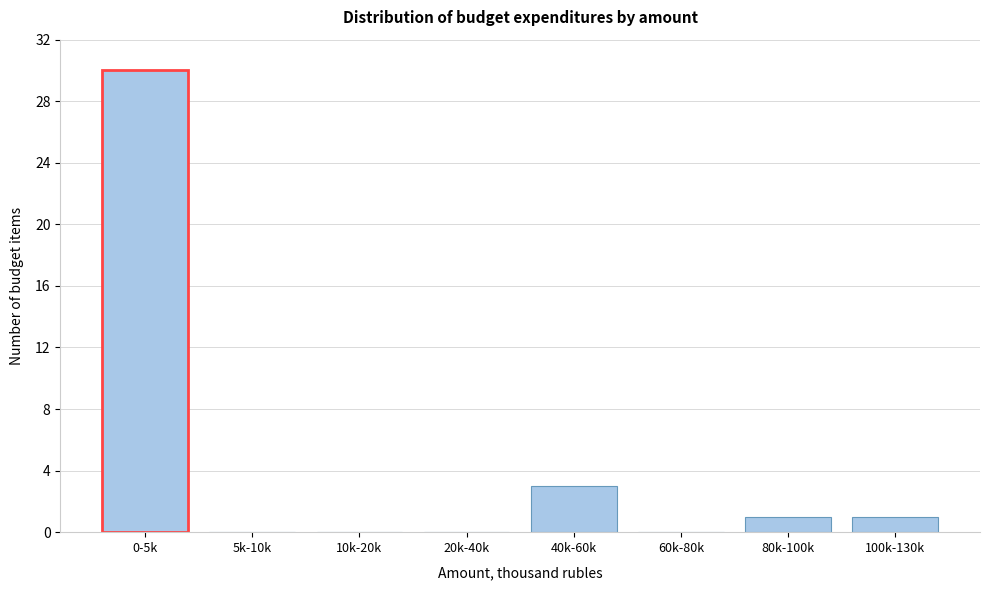

Reading right to left, list all the values displayed in this chart.

100k-130k=1	80k-100k=1	60k-80k=0	40k-60k=3	20k-40k=0	10k-20k=0	5k-10k=0	0-5k=30